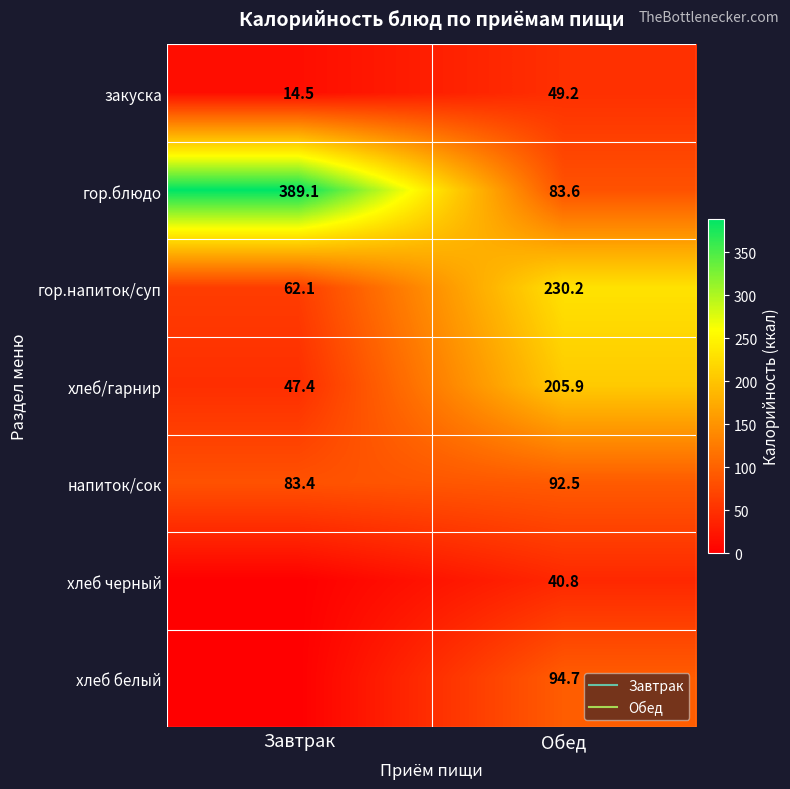

How many values in the гор.блюдо series are below 389?

1